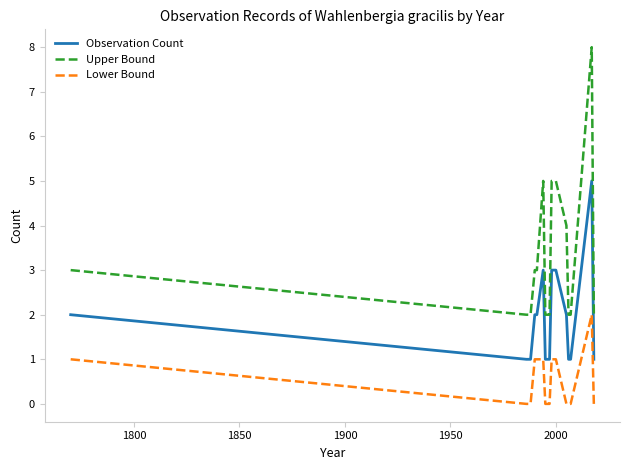

What is the average value of the Observation Count series?

2